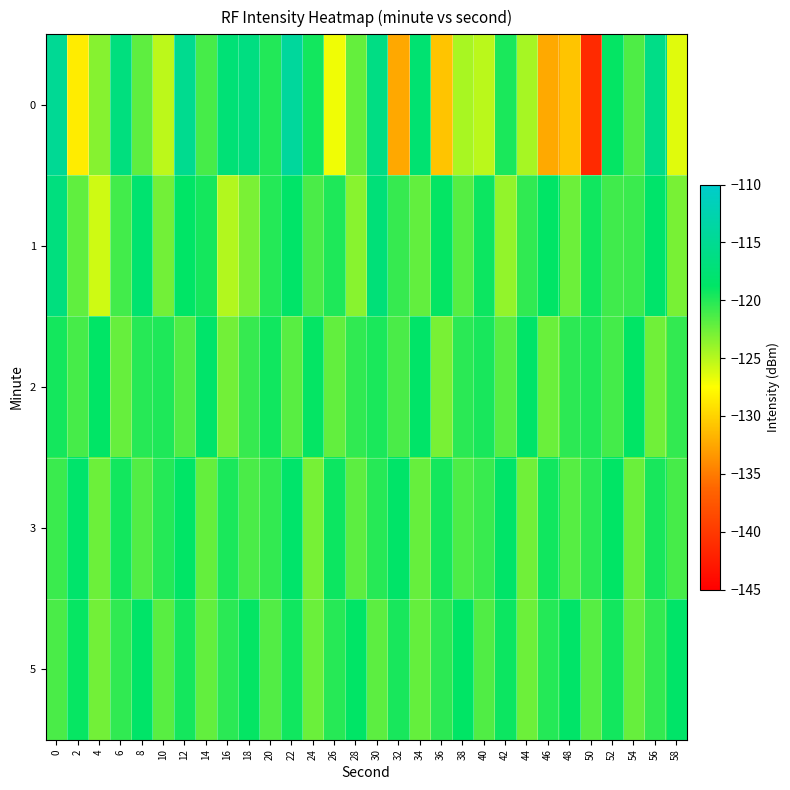

Reading right to left, list all the values displayed in this chart.

0: 58=-126.4	56=-115.9	54=-121.5	52=-118.9	50=-141.3	48=-130.8	46=-132.4	44=-124.5	42=-119.7	40=-125.1	38=-124.5	36=-130.8	34=-117.8	32=-132.4	30=-116.1	28=-122.2	26=-127.0	24=-119.4	22=-114.1	20=-119.9	18=-116.4	16=-117.4	14=-121.2	12=-115.2	10=-125.2	8=-122.0	6=-116.7	4=-123.4	2=-128.5	0=-114.8
1: 58=-122.9	56=-118.4	54=-120.8	52=-121.0	50=-119.3	48=-122.5	46=-118.7	44=-120.4	42=-123.8	40=-119.2	38=-121.7	36=-118.9	34=-122.1	32=-120.6	30=-117.2	28=-123.4	26=-119.8	24=-121.3	22=-118.5	20=-120.0	18=-122.9	16=-124.8	14=-119.5	12=-118.7	10=-122.7	8=-118.0	6=-121.1	4=-125.8	2=-122.0	0=-116.6
2: 58=-120.5	56=-122.6	54=-118.8	52=-121.1	50=-119.9	48=-120.3	46=-122.4	44=-118.5	42=-121.7	40=-119.6	38=-120.2	36=-122.9	34=-118.6	32=-121.3	30=-119.7	28=-120.4	26=-122.1	24=-118.9	22=-121.8	20=-119.3	18=-120.6	16=-122.7	14=-118.4	12=-121.5	10=-119.8	8=-120.1	6=-122.3	4=-118.7	2=-121.2	0=-119.5
3: 58=-121.2	56=-119.6	54=-122.4	52=-118.8	50=-120.2	48=-121.7	46=-119.3	44=-122.6	42=-118.5	40=-120.7	38=-121.4	36=-119.5	34=-122.3	32=-118.6	30=-120.1	28=-121.9	26=-119.2	24=-122.8	22=-118.4	20=-120.5	18=-121.3	16=-119.7	14=-122.2	12=-118.7	10=-120.0	8=-121.6	6=-119.4	4=-122.5	2=-118.3	0=-120.8
5: 58=-118.6	56=-120.5	54=-122.3	52=-119.4	50=-121.7	48=-118.5	46=-120.0	44=-122.5	42=-119.2	40=-121.5	38=-118.8	36=-120.3	34=-122.2	32=-119.6	30=-121.9	28=-118.7	26=-120.1	24=-122.4	22=-119.3	20=-121.6	18=-118.9	16=-120.2	14=-122.1	12=-119.5	10=-121.8	8=-118.6	6=-120.4	4=-122.7	2=-119.0	0=-121.3